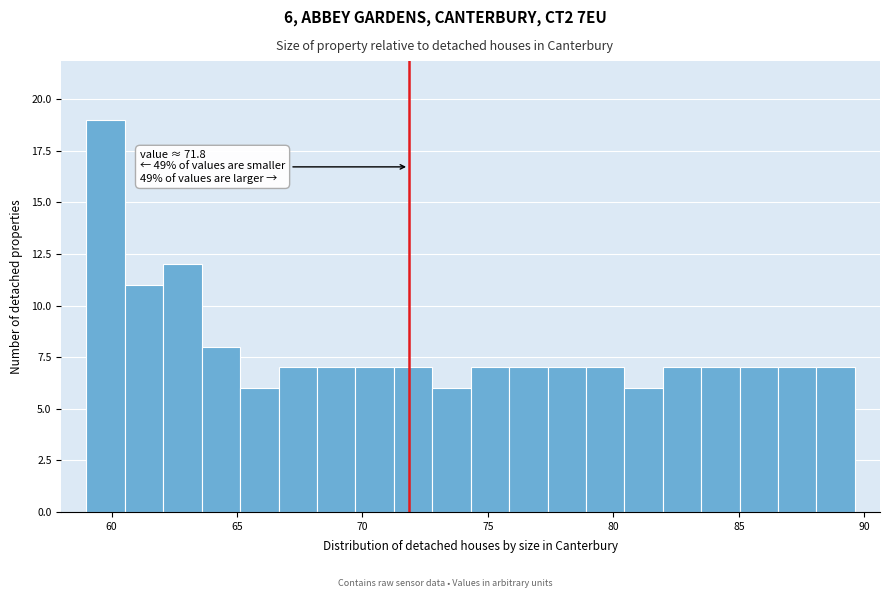

Around what value on the x-axis is the tallest bar? Give the approximate position of its centre, as read against the axis.

60.0